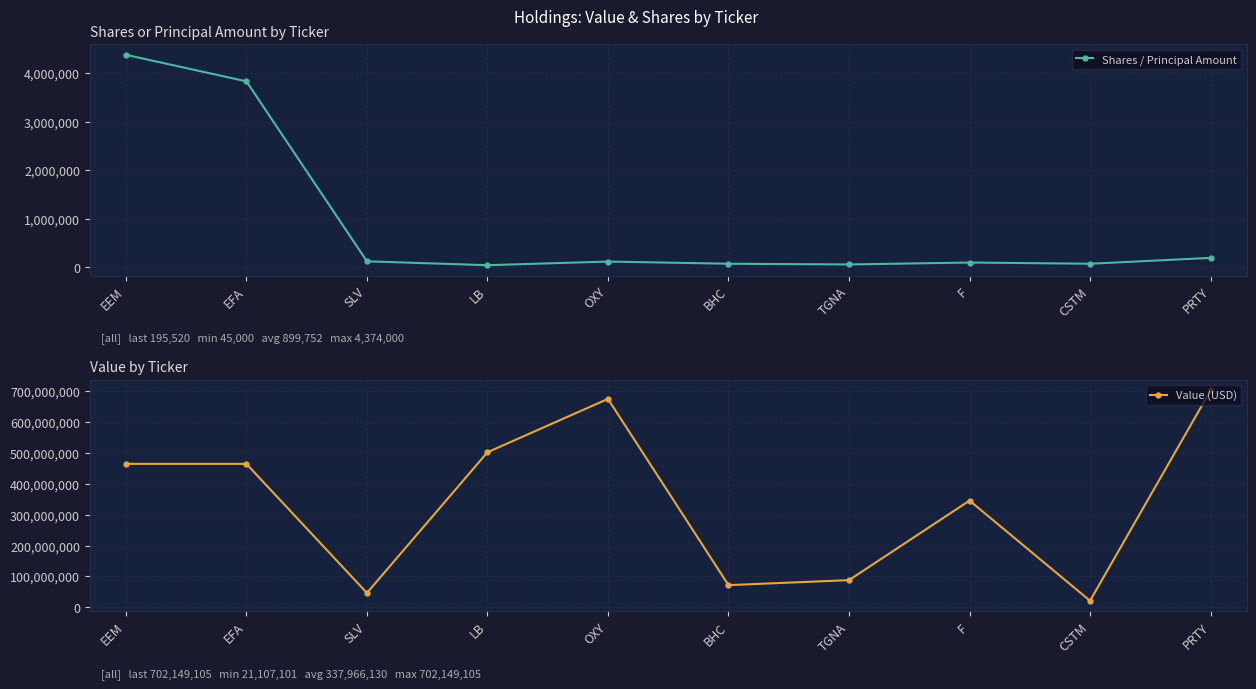

Count the number of data series in this chart.

2